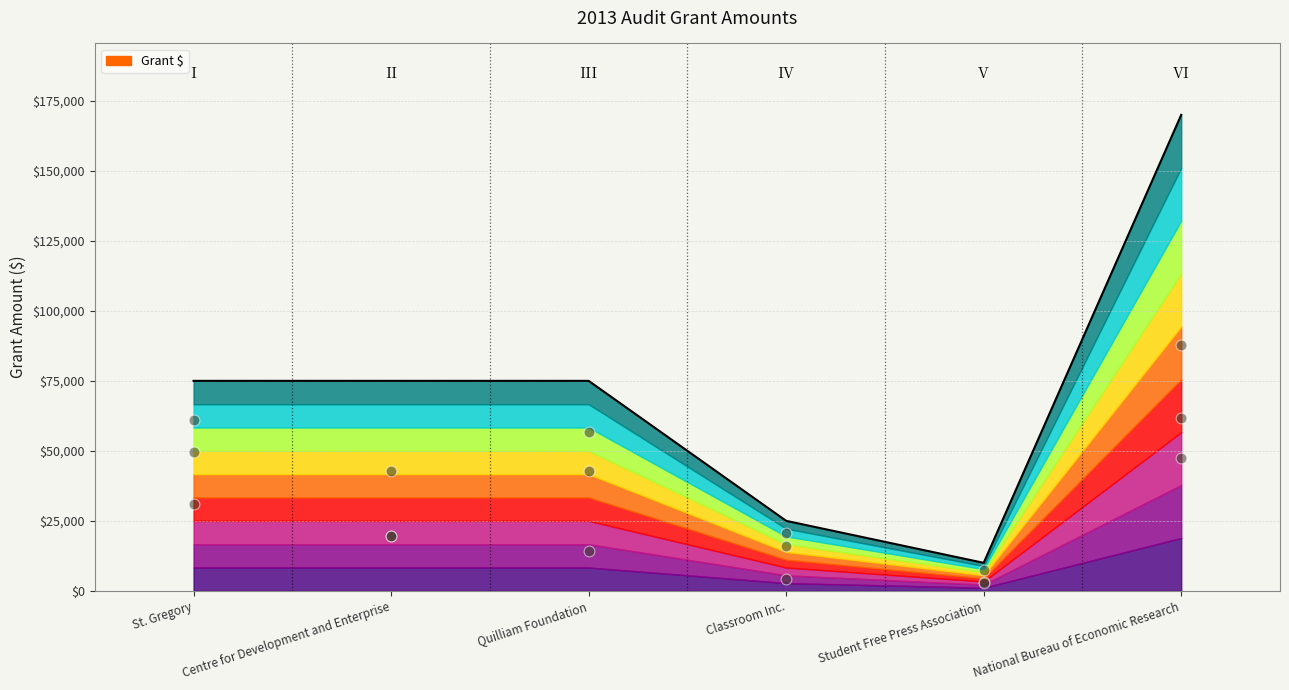

What is the ratio of the value at St. Gregory to the value at Centre for Development and Enterprise?

1.0